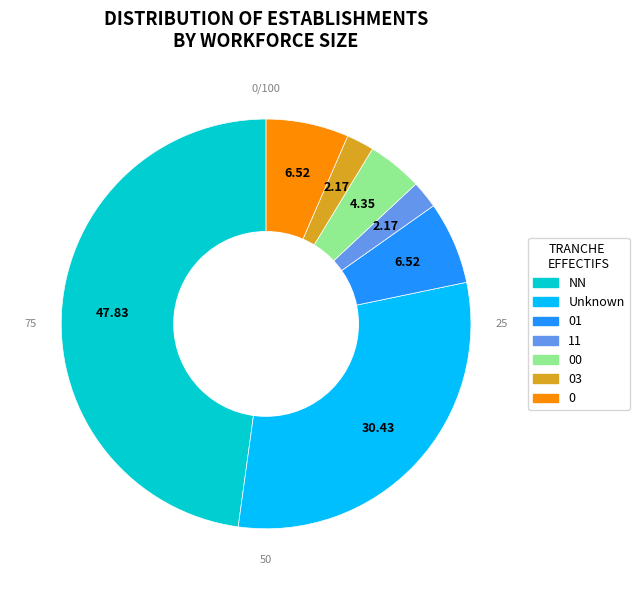

How many slices are in this pie chart?

7